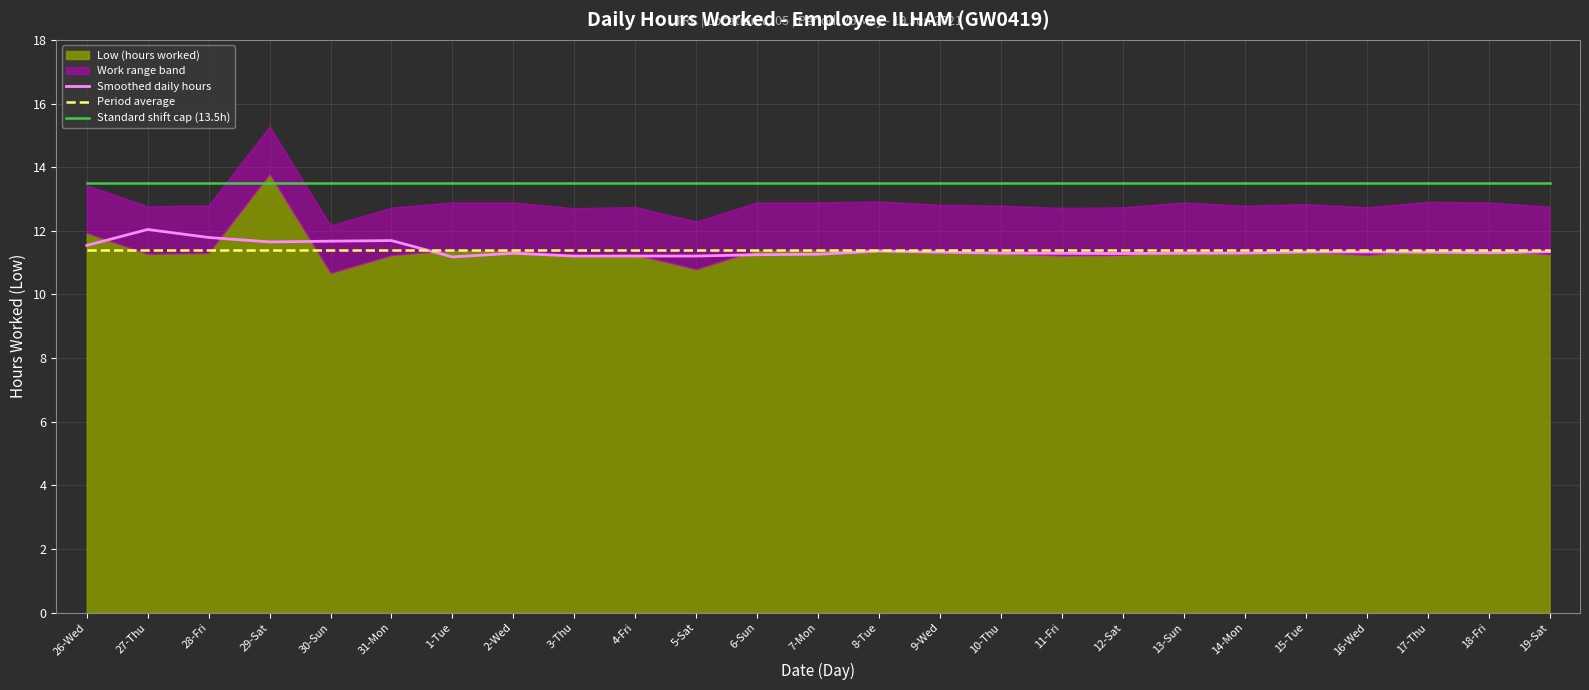

True or false: Standard shift cap (13.5h) and Smoothed daily hours cross at least once.

False